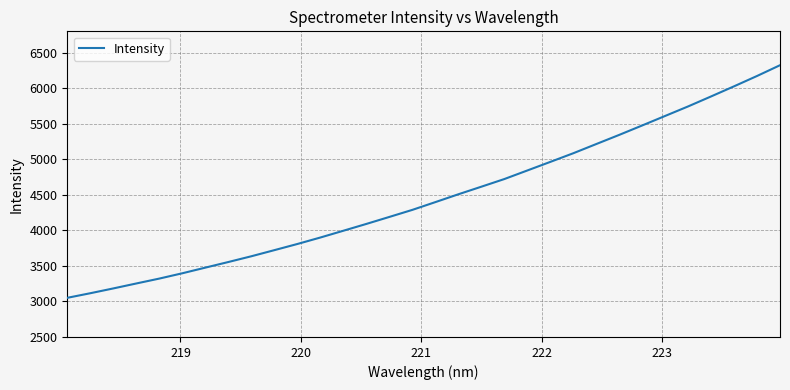

What is the difference between the maximum and minimum values?

3272.4